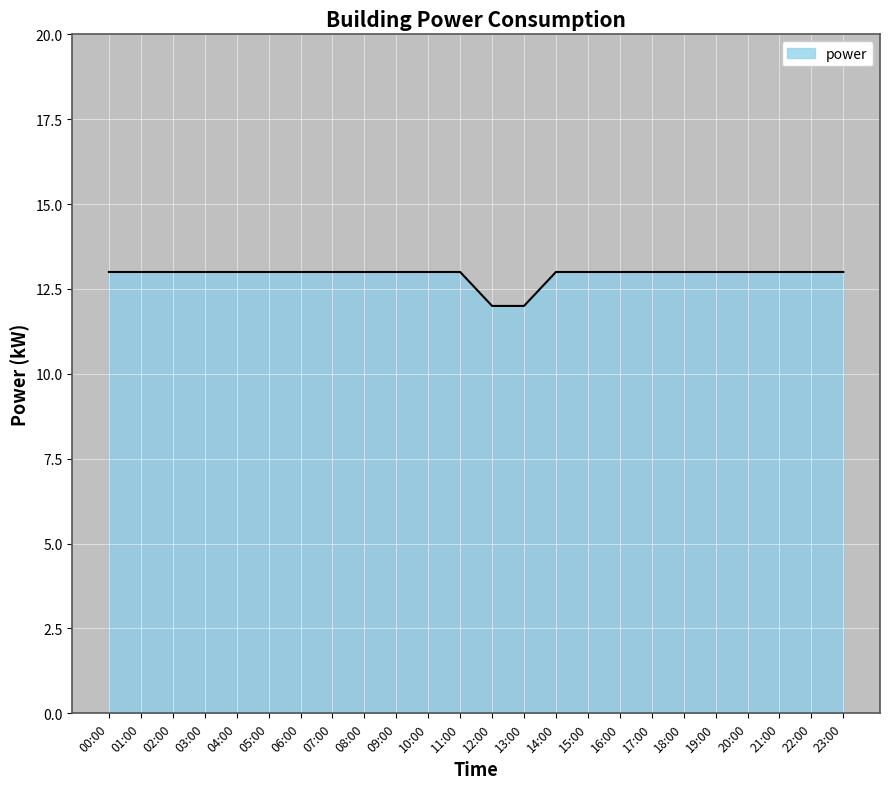

How many lines are shown in the chart?

1